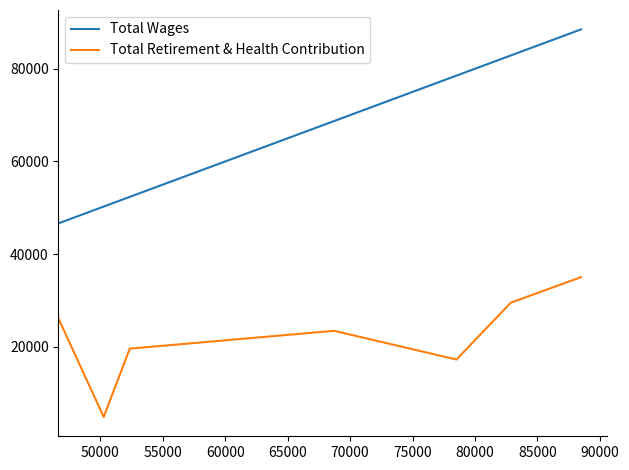

What is the greatest value displayed?

88490